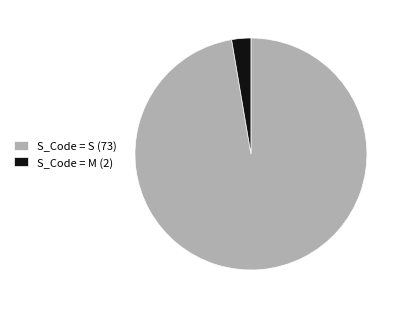

Between S_Code = S (73) and S_Code = M (2), which is larger?

S_Code = S (73)